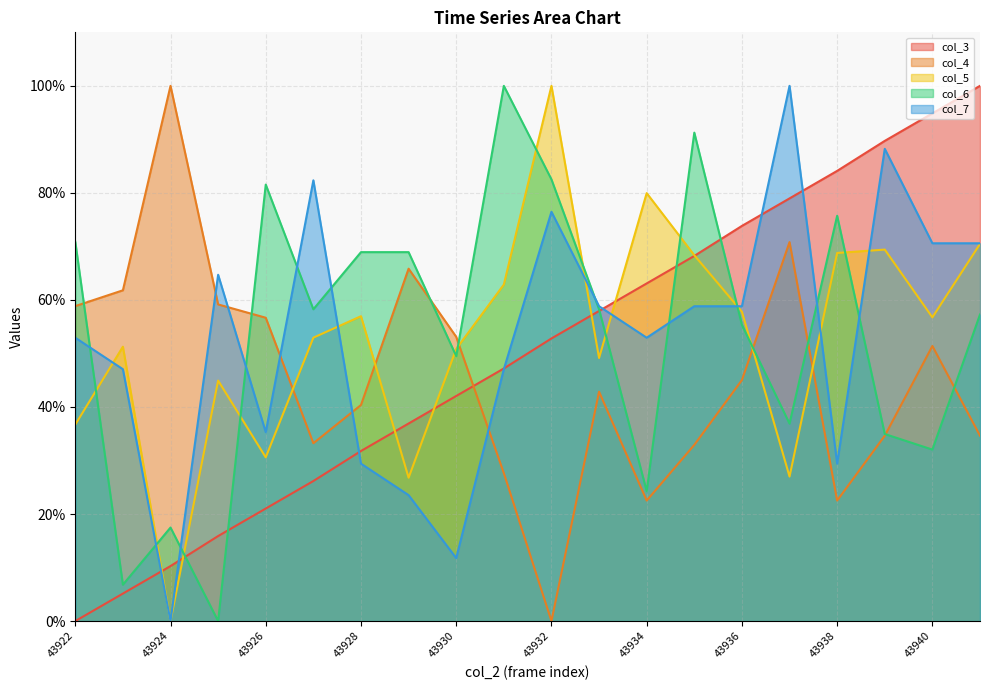

Between which two adjacent categories do col_4 and col_6 first intersect?

43922 and 43923